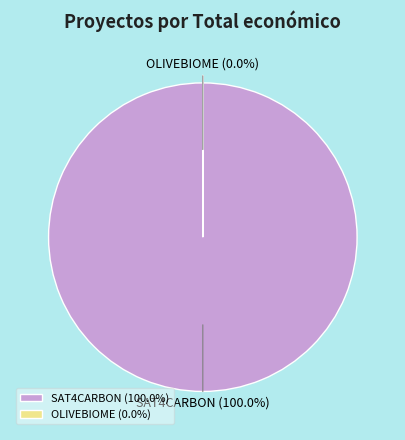

Which category has the smallest portion of the pie?

OLIVEBIOME